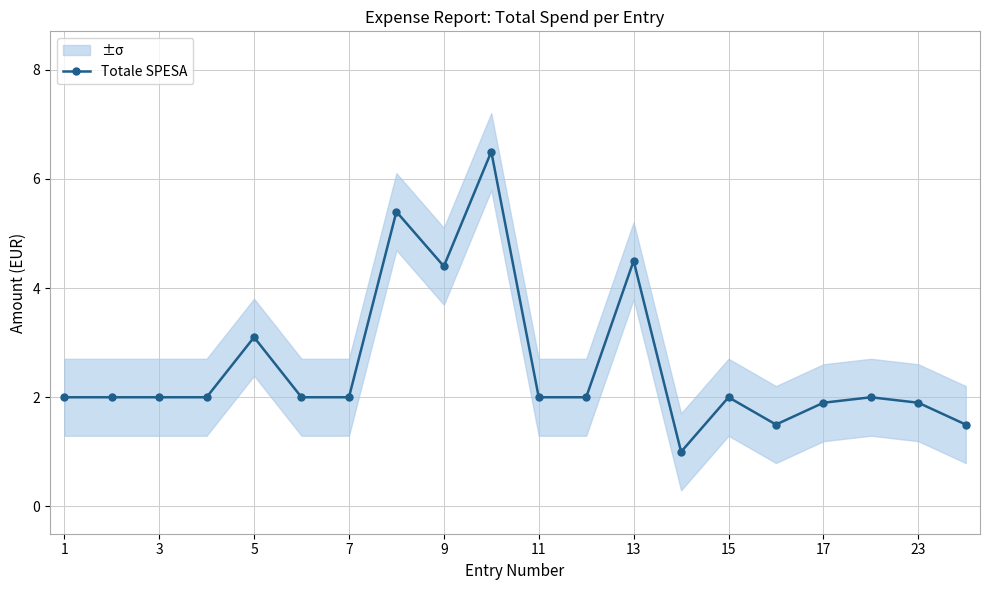

Reading right to left, list all the values displayed in this chart.

1.5	1.9	2.0	1.9	1.5	2.0	1.0	4.5	2.0	2.0	6.5	4.4	5.4	2.0	2.0	3.1	2.0	2.0	2.0	2.0